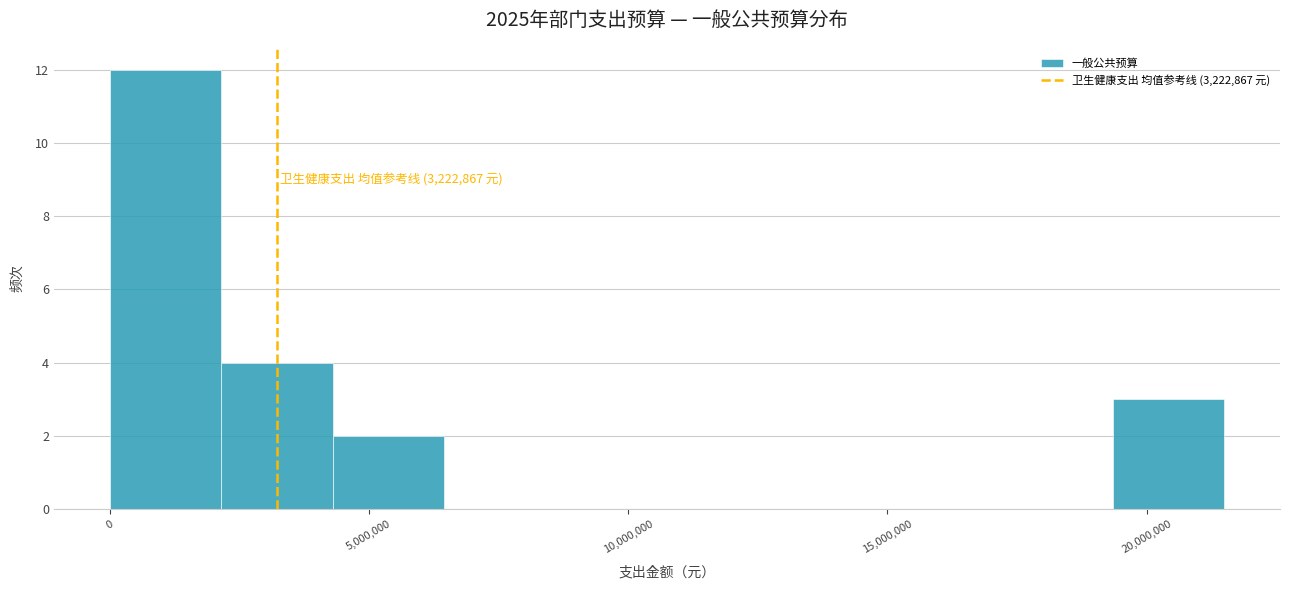

Which range on the x-axis has the tallest bar?

0 to 2000000